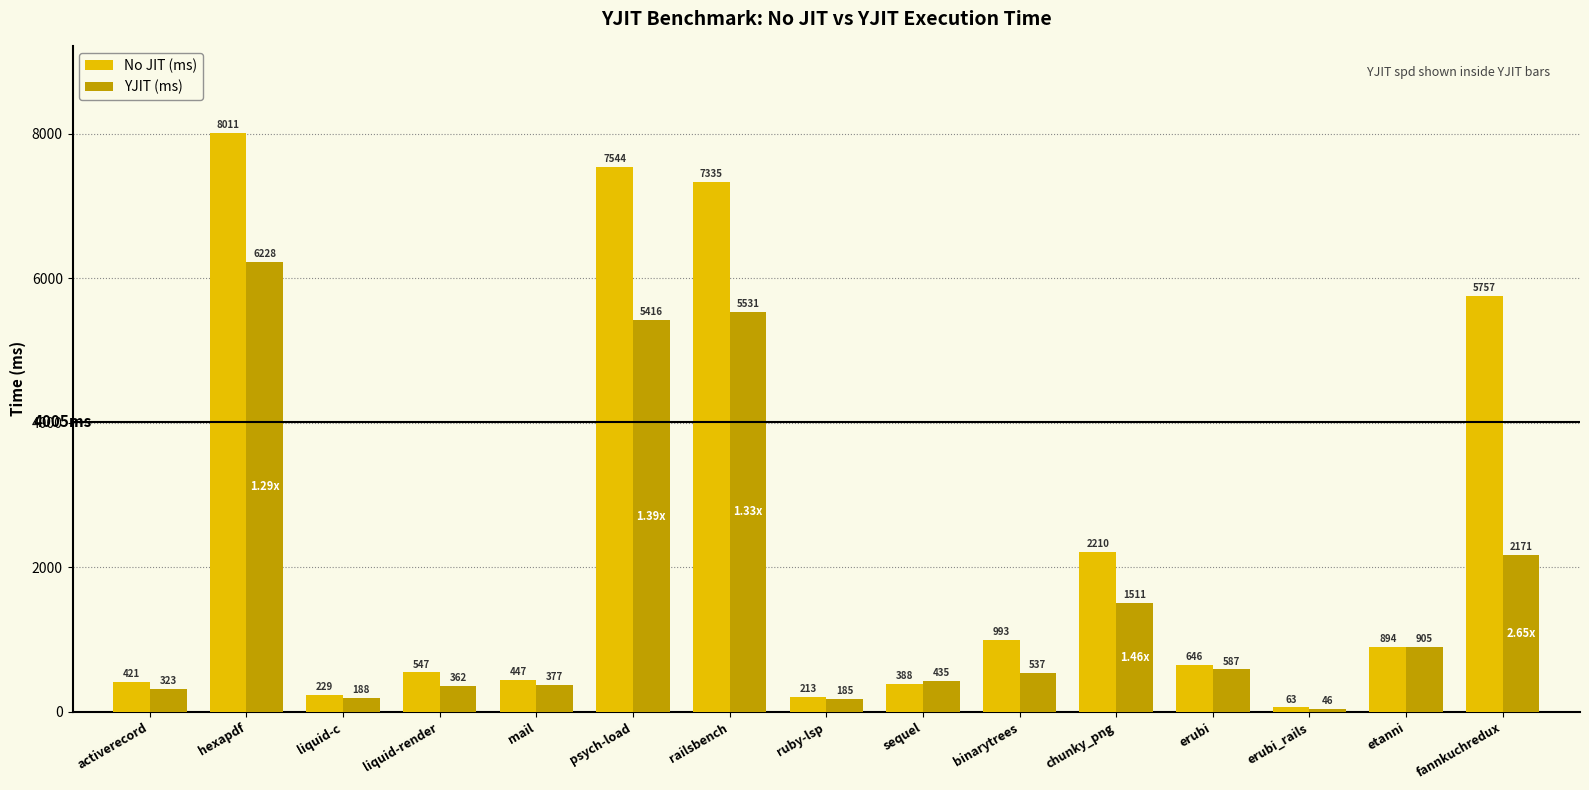

What is the label of the 12th bar from the left?

erubi